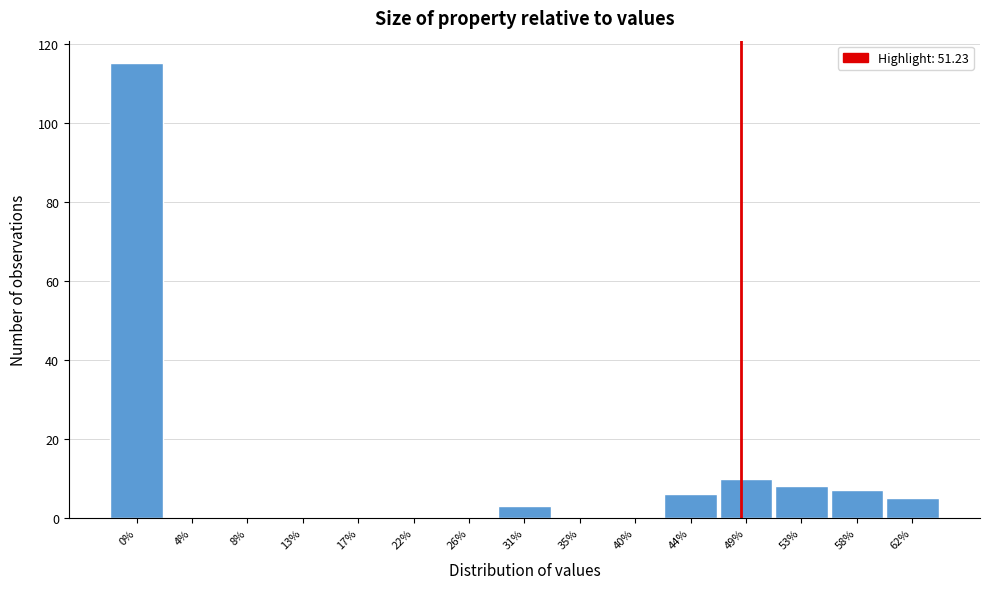

Reading left to right, extract all data points from this chart.

0%=115	4%=0	8%=0	13%=0	17%=0	22%=0	26%=0	31%=3	35%=0	40%=0	44%=6	49%=10	53%=8	58%=7	62%=5